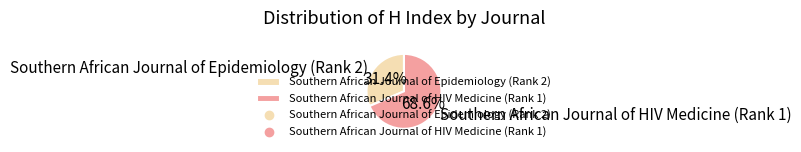

What percentage is NOT represented by Southern African Journal of HIV Medicine (Rank 1)?

31.4%